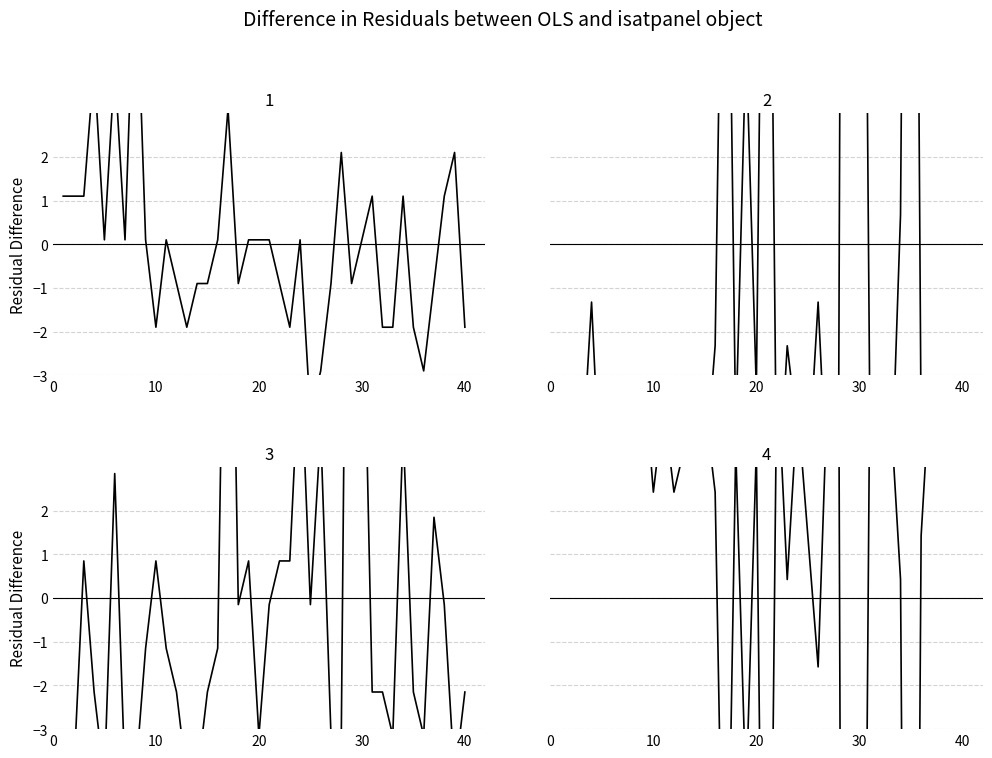

In Panel 2, how many points are lower than both neighbors (excluding endpoints)?

9